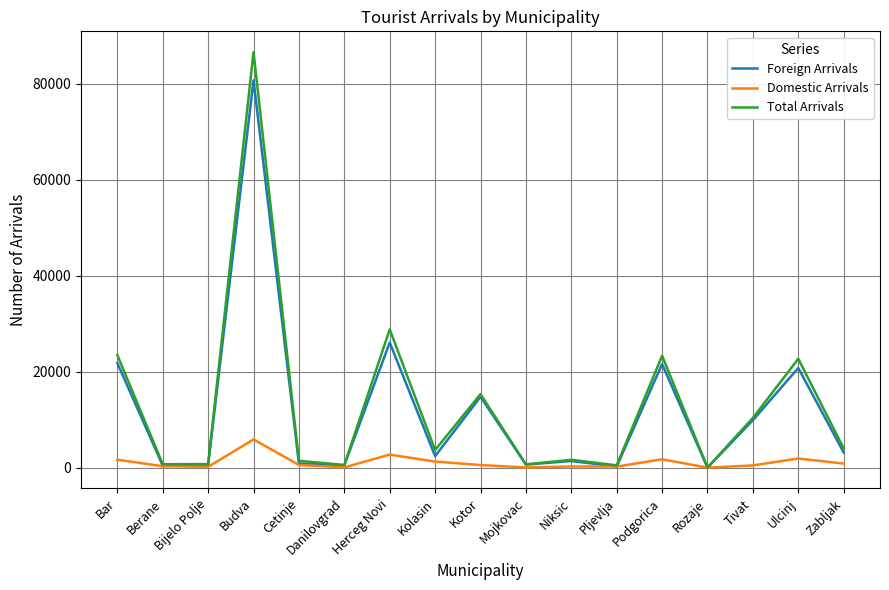

At Zabljak, list the series in order from largest to smallest.

Total Arrivals, Foreign Arrivals, Domestic Arrivals